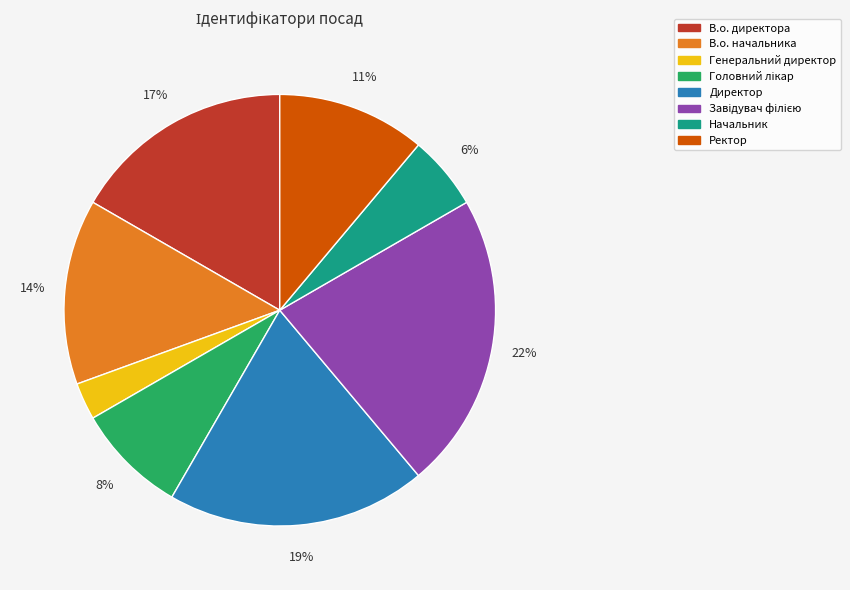

To the nearest percent, what is the average slice percentage?

12%